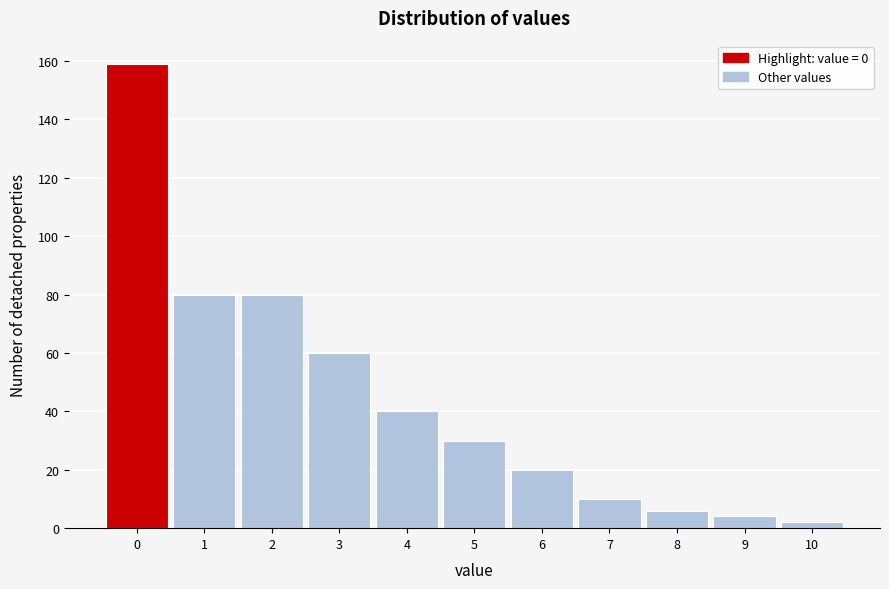

Over which range of the x-axis is the bar tallest?

-0.5 to 0.5